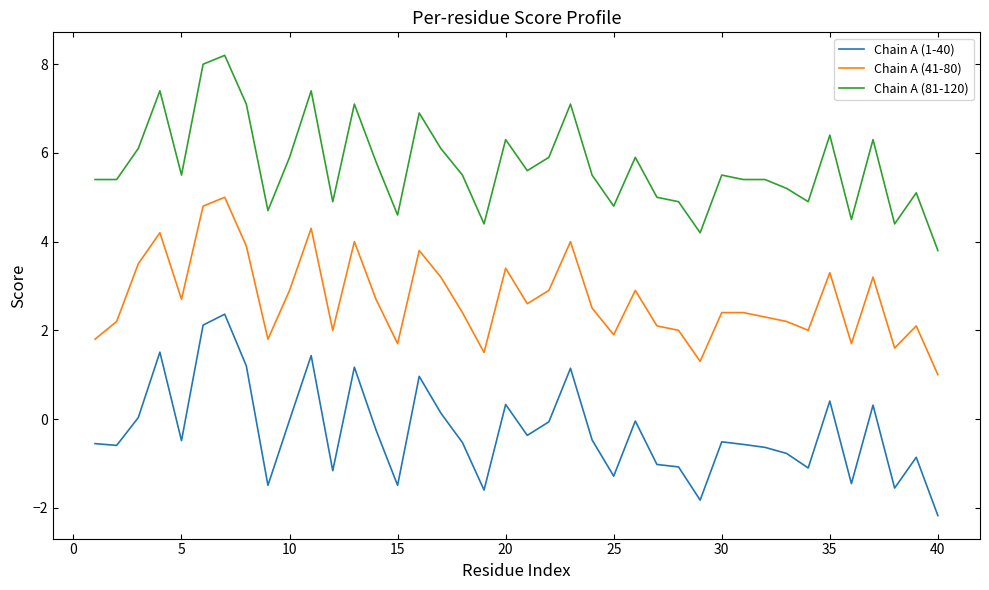

List the series in order of their overall mean, lowest first.

Chain A (1-40), Chain A (41-80), Chain A (81-120)